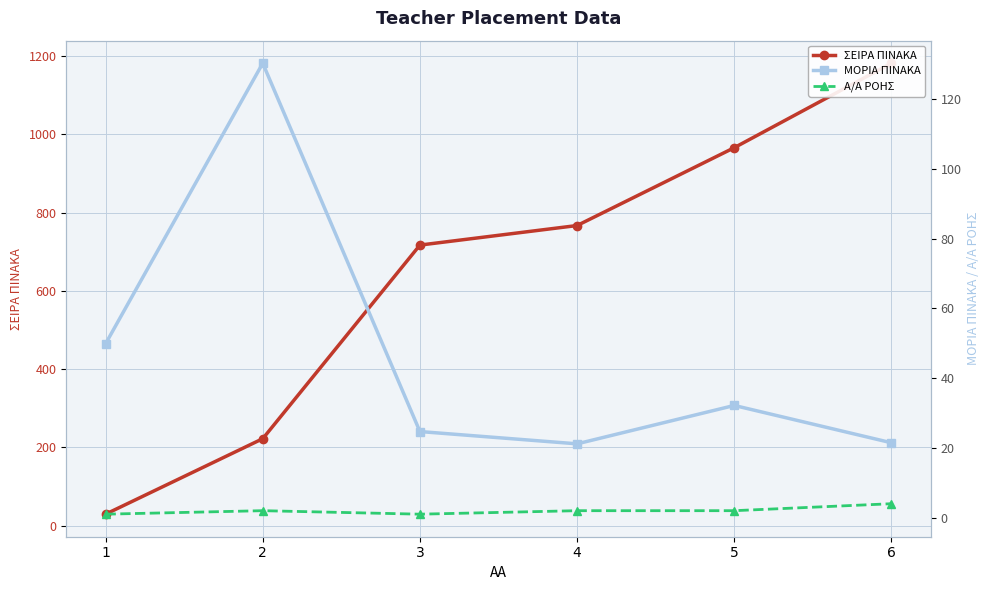

After their last crossing, which series has the higher values: ΜΟΡΙΑ ΠΙΝΑΚΑ or ΣΕΙΡΑ ΠΙΝΑΚΑ?

ΣΕΙΡΑ ΠΙΝΑΚΑ